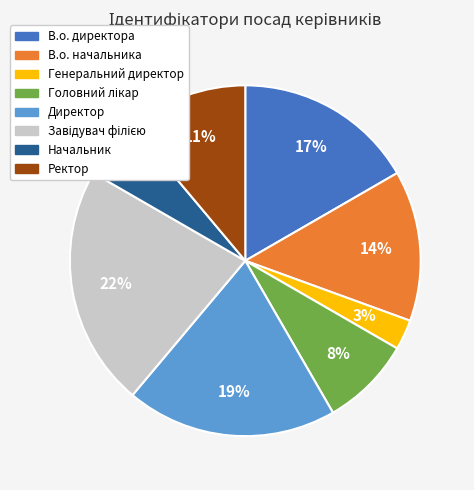

To the nearest percent, what is the average slice percentage?

12%